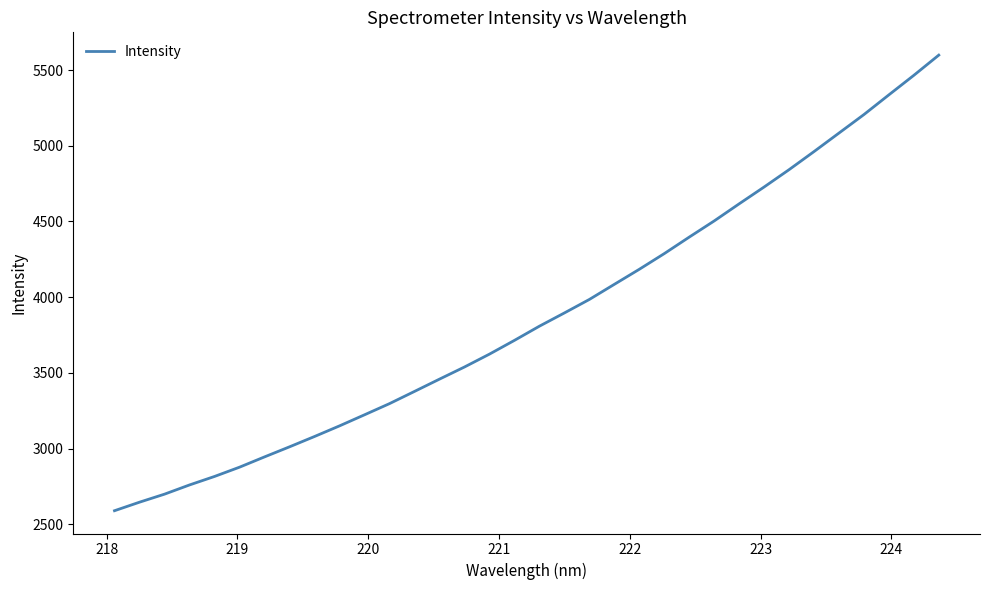

True or false: the data has more than 0 interior local peaks.

False